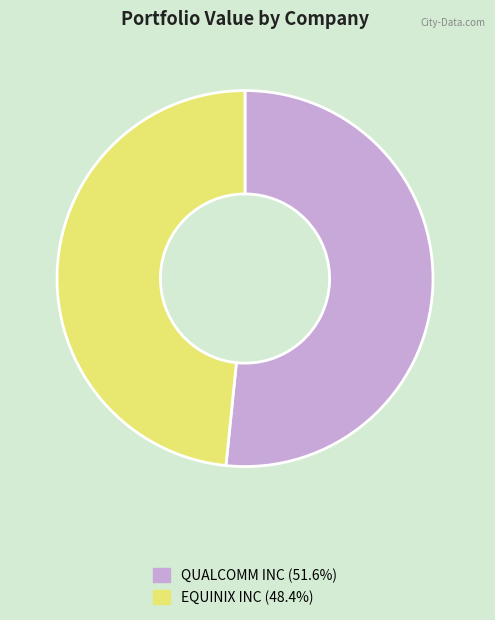

What is the ratio of the value at QUALCOMM INC to the value at EQUINIX INC?

1.1